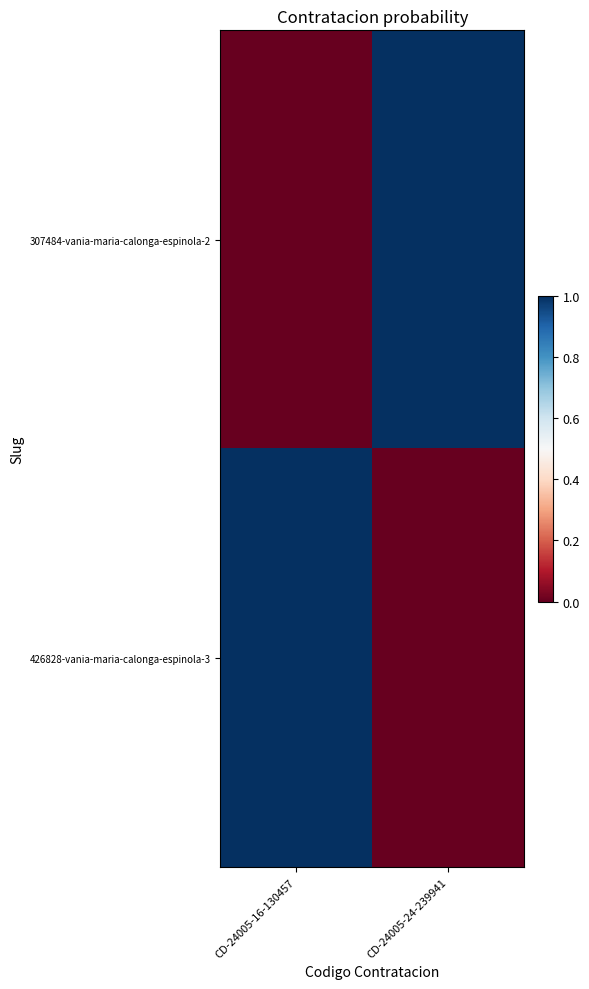

What is the difference between the highest and lowest values at CD-24005-24-239941?

1.0